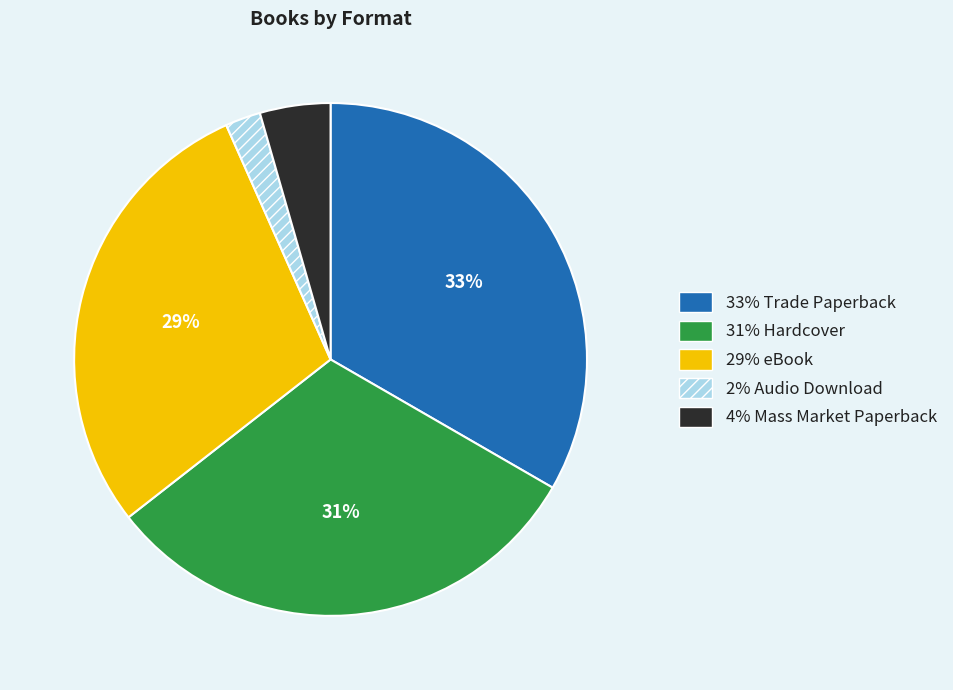

Does any single category account for the majority?

No